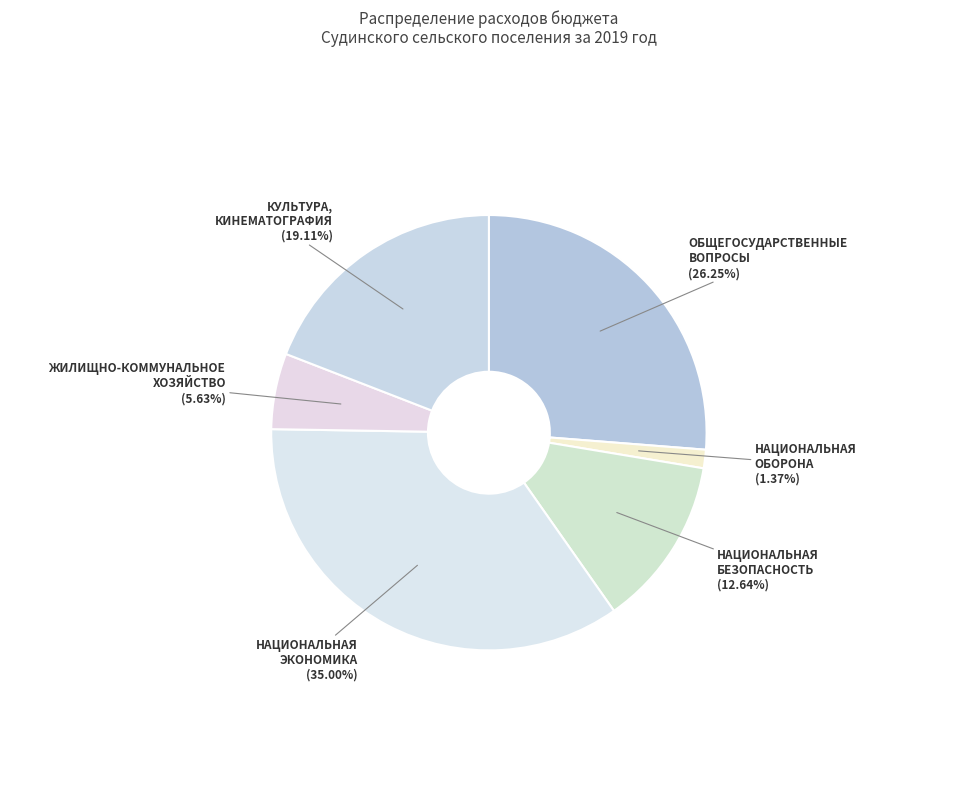

How many slices are in this pie chart?

6